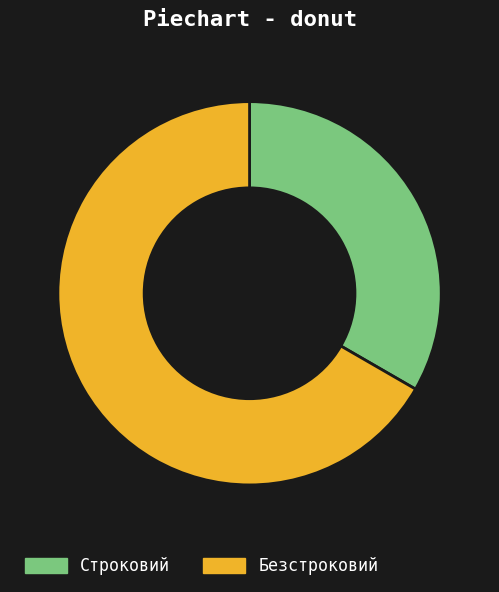

The Строковий slice represents 33% of the pie. True or false?

True